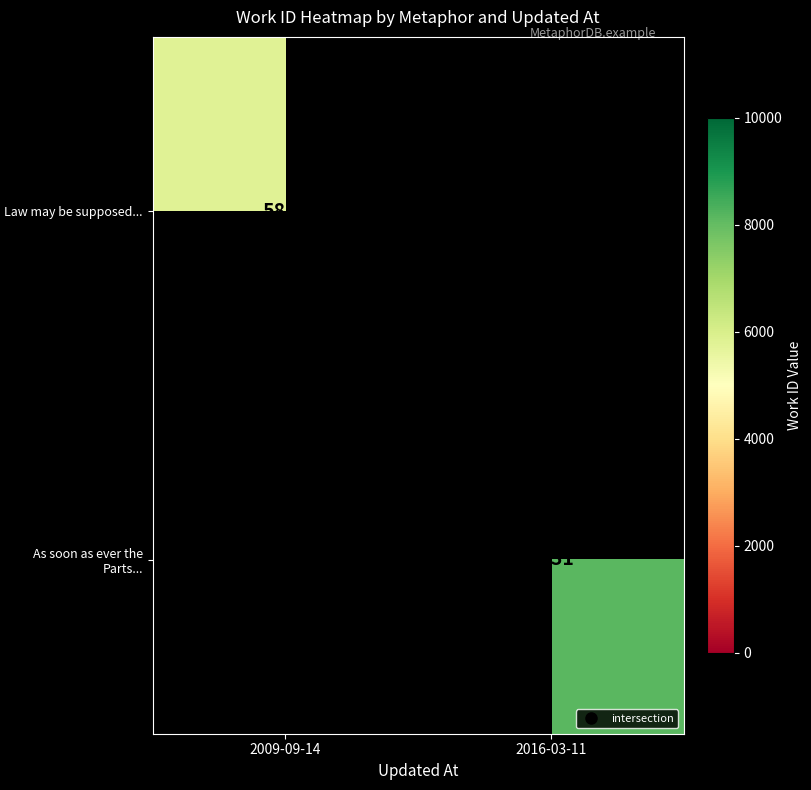

At which label does Law may be supposed... reach its minimum?

2009-09-14